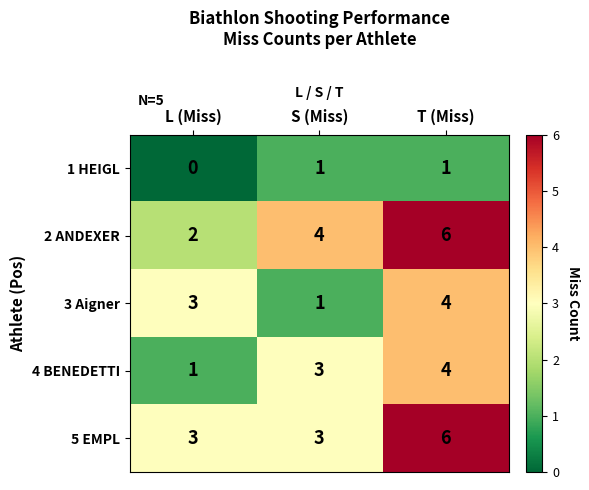

Reading left to right, transcribe all the data shown in this chart.

1 HEIGL: 0	1	1
2 ANDEXER: 2	4	6
3 Aigner: 3	1	4
4 BENEDETTI: 1	3	4
5 EMPL: 3	3	6